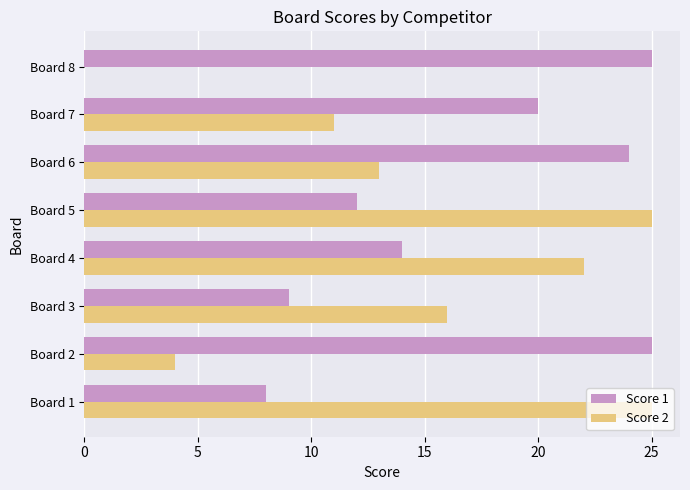

Is it true that Score 1 equals 24 at Board 6?

True